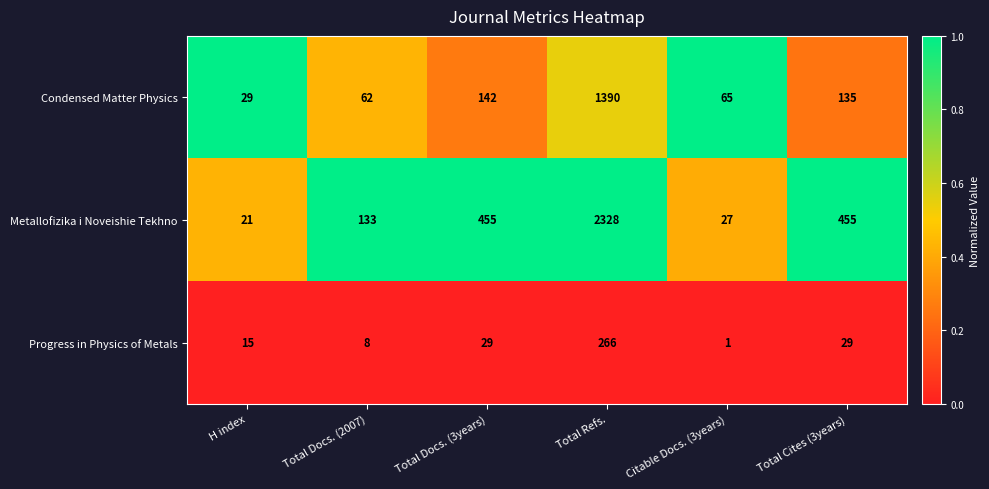

Rank the series by their maximum value, from lowest to highest.

Progress in Physics of Metals, Condensed Matter Physics, Metallofizika i Noveishie Tekhno